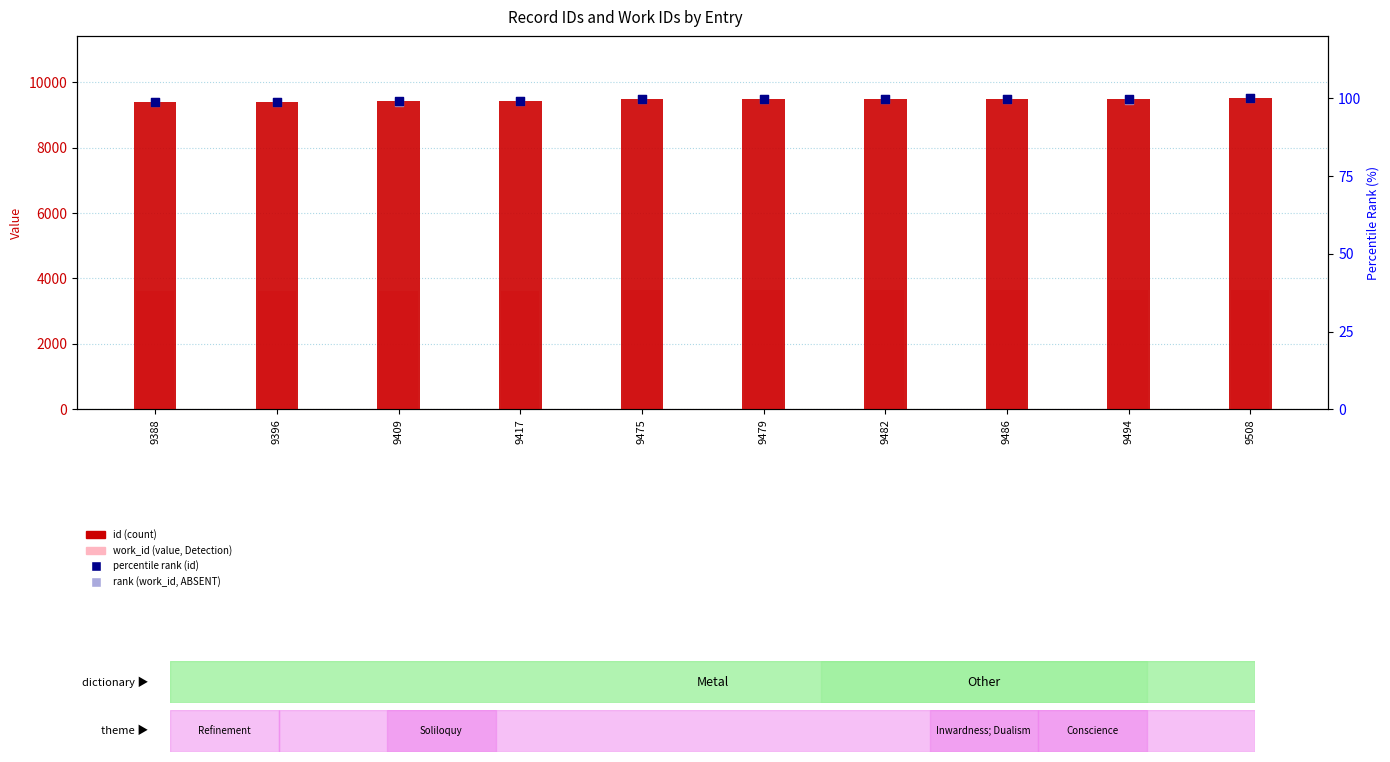

Which series contains the lowest Y value?

percentile rank (work_id)